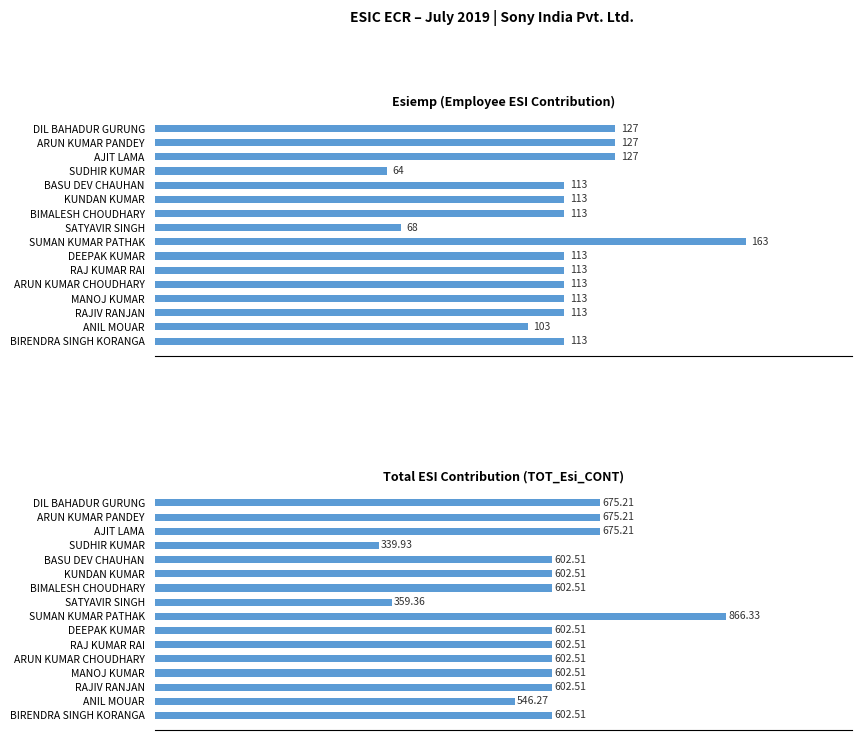

Between RAJ KUMAR RAI and AJIT LAMA, which is larger?

AJIT LAMA